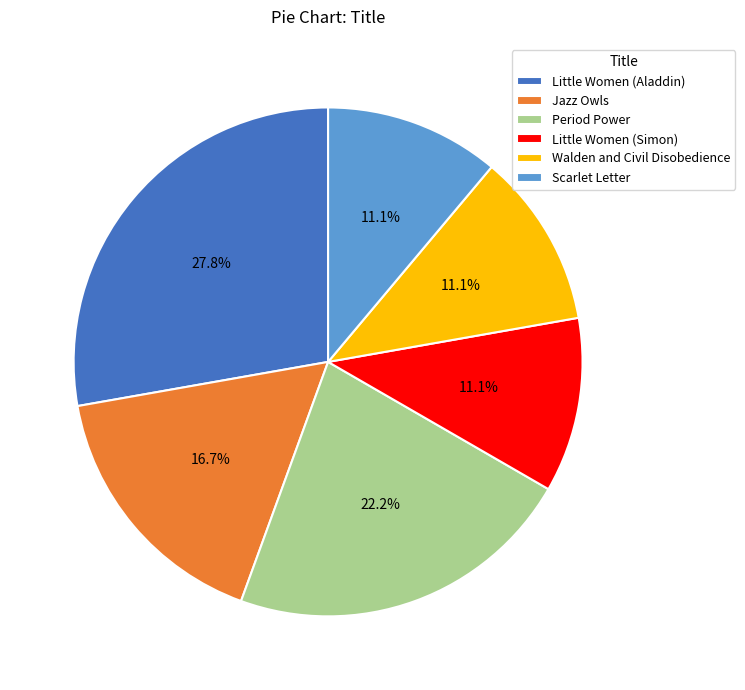

To the nearest percent, what is the average slice percentage?

17%